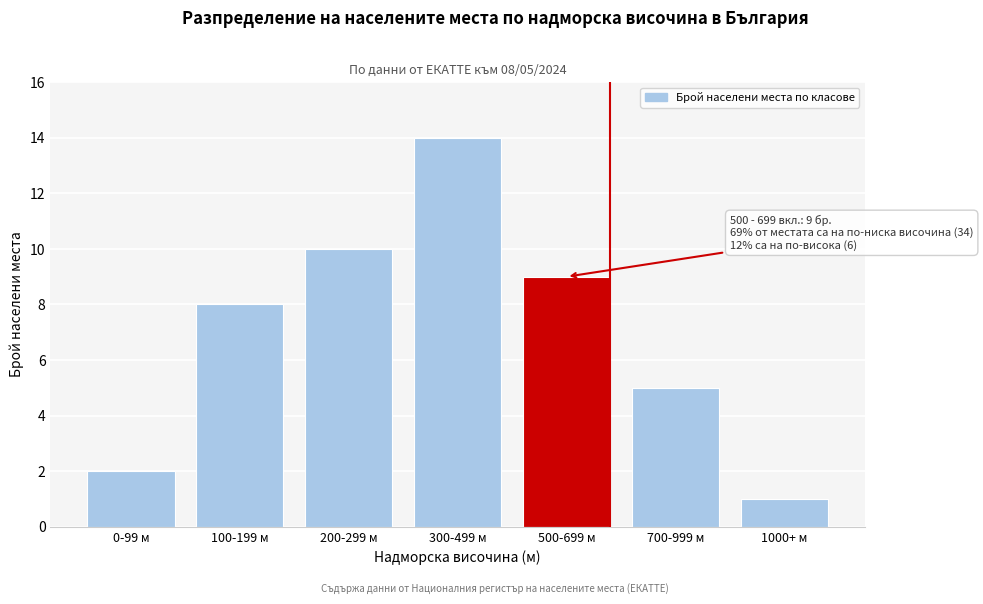

Reading left to right, extract all data points from this chart.

0-99 м=2	100-199 м=8	200-299 м=10	300-499 м=14	500-699 м=9	700-999 м=5	1000+ м=1